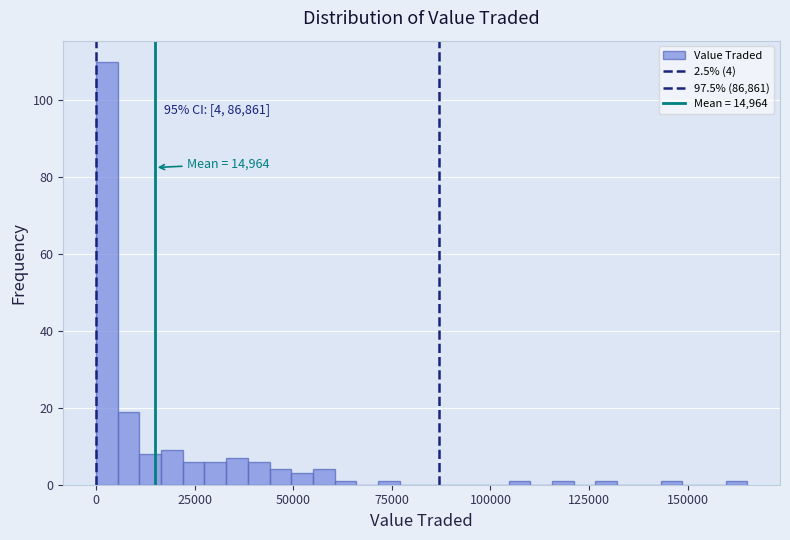

Read against the x-axis, roughly where is the centre of the tallest bar?

5000